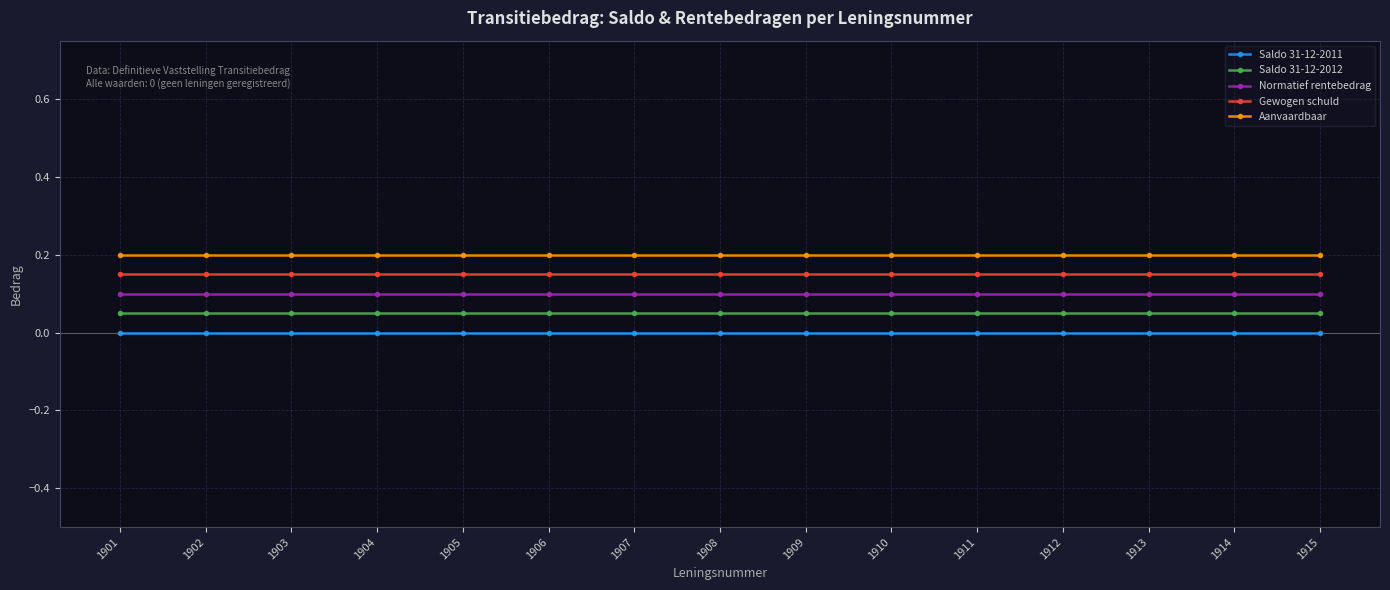

True or false: Saldo 31-12-2012 and Aanvaardbaar intersect in this chart.

False